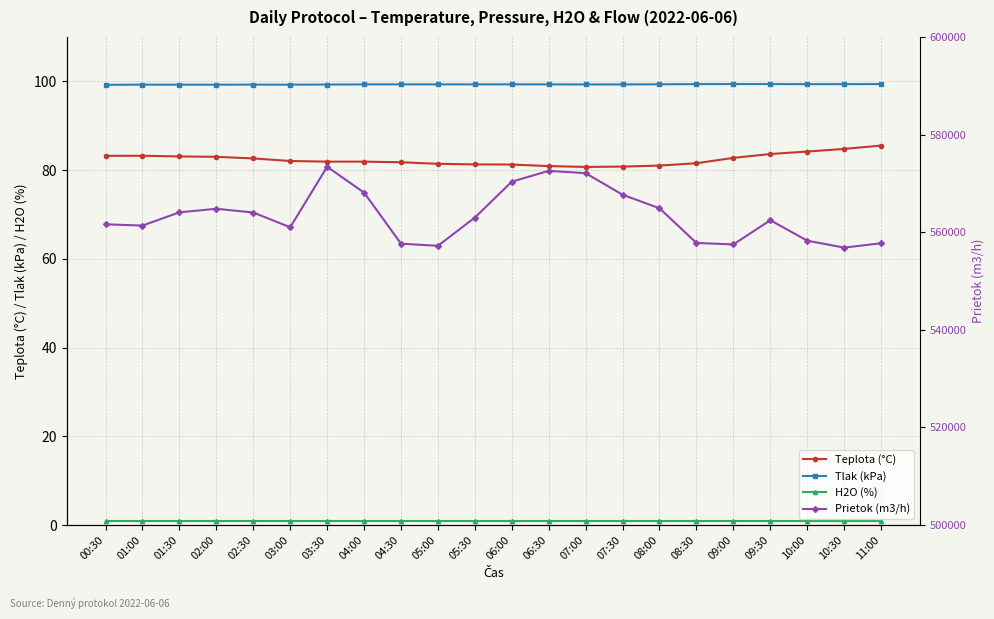

List the labels in order of Tlak (kPa) value, smallest first.

00:30, 02:00, 01:00, 03:00, 01:30, 02:30, 03:30, 07:30, 07:00, 04:00, 06:30, 05:00, 05:30, 04:30, 06:00, 08:00, 10:00, 10:30, 08:30, 11:00, 09:30, 09:00